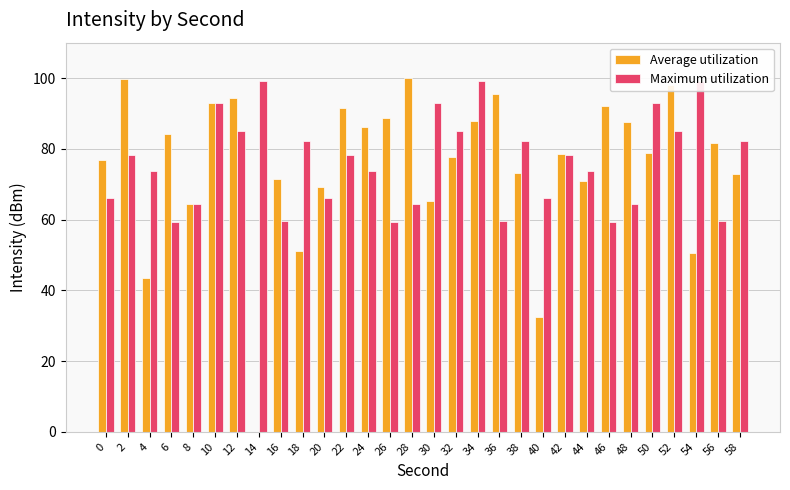

True or false: Maximum utilization has a value of 66.0 at 0.

True